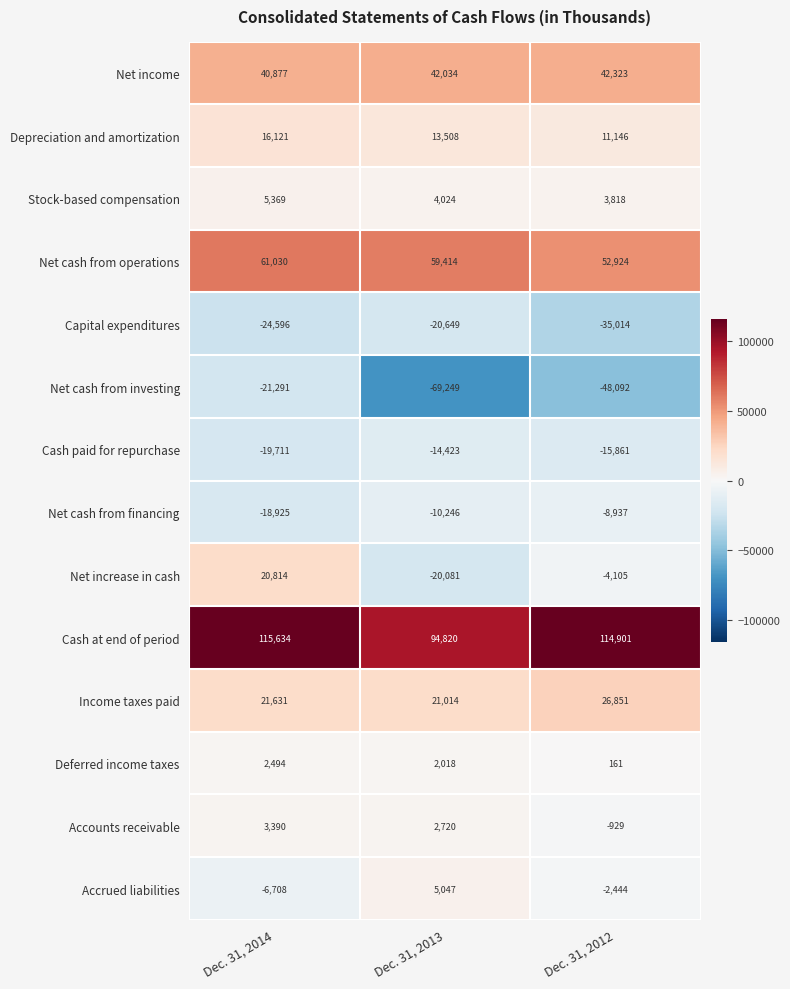

How many categories are shown in the chart?

3